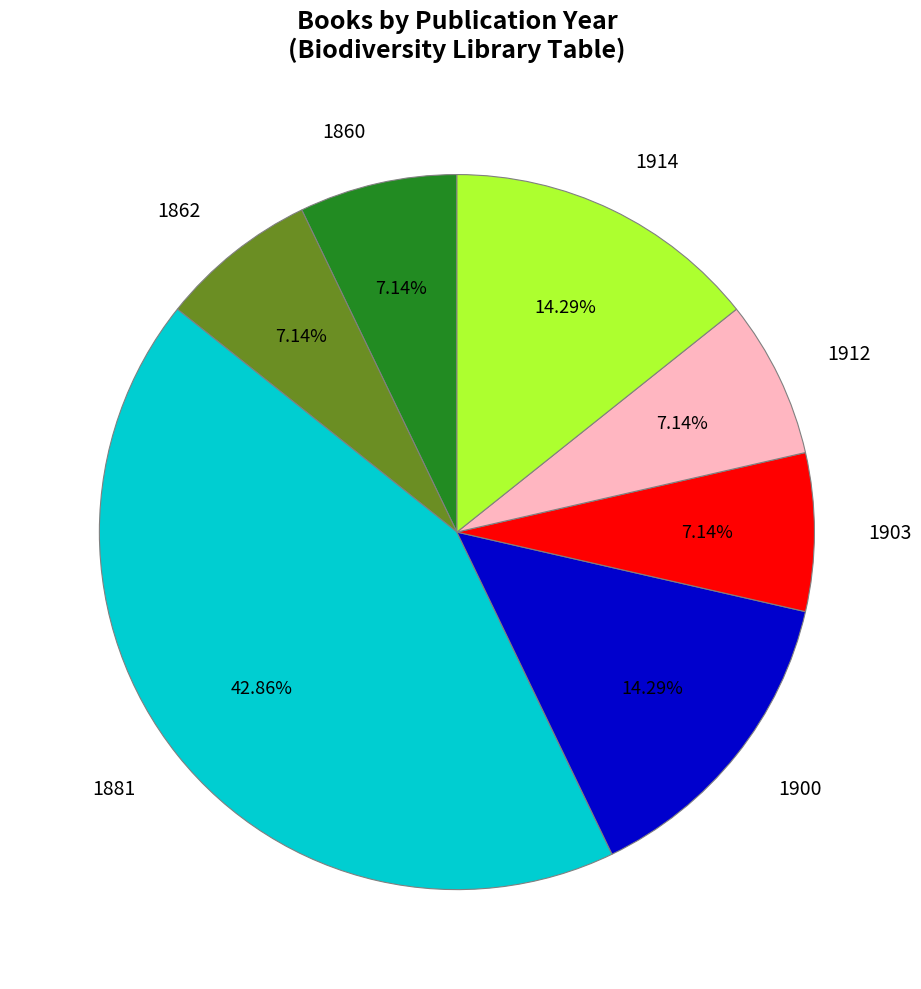

Is there a majority slice in this chart?

No